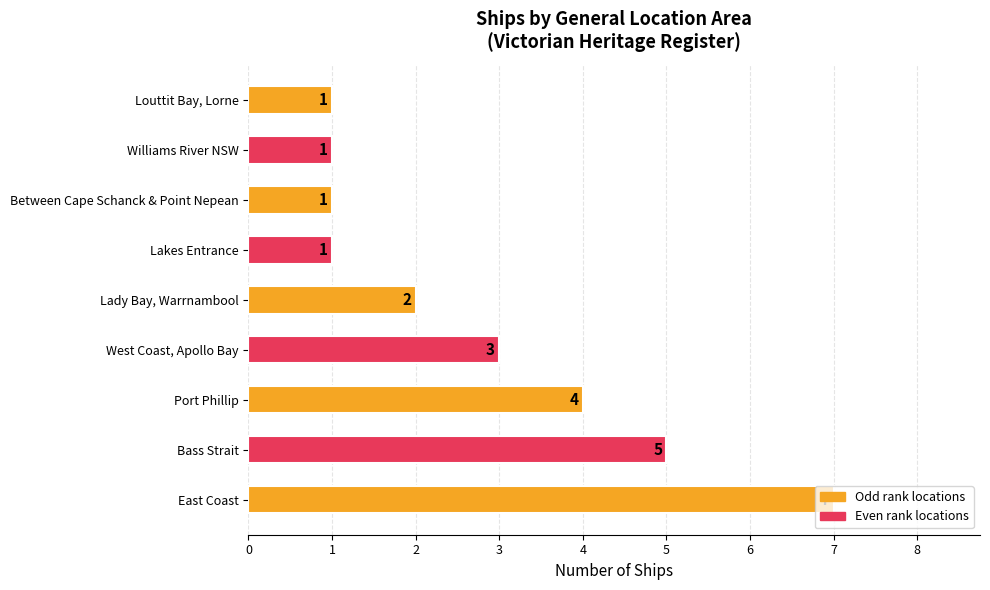

What is the change in value from Bass Strait to Williams River NSW?

-4